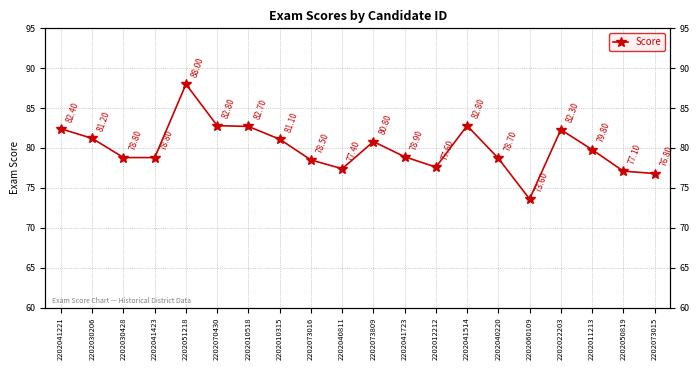

What is the label of the 13th point from the right?

2202010315